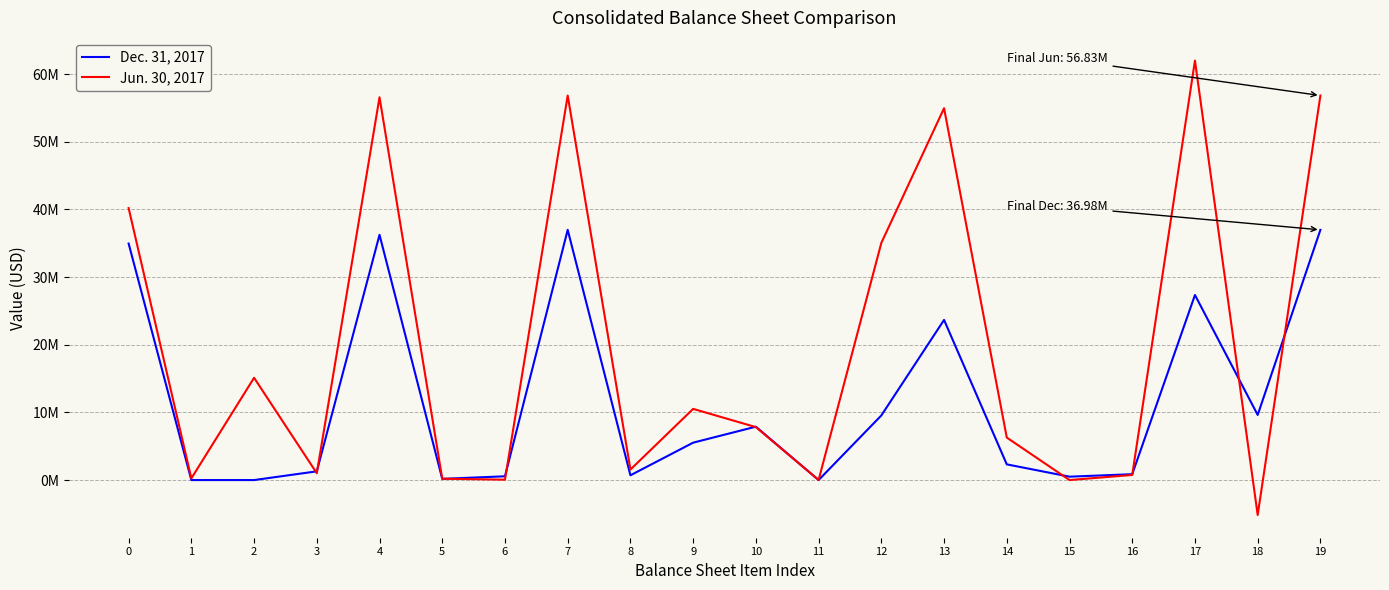

What are all the series names shown in the legend?

Dec. 31, 2017, Jun. 30, 2017